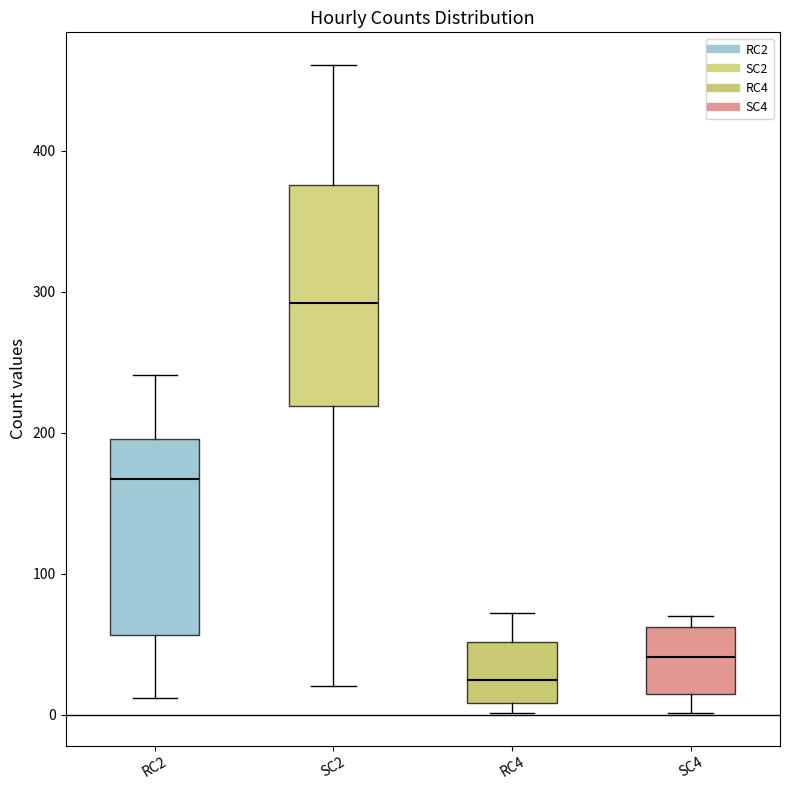

Reading left to right, transcribe this box plot: for each box, give where its median line is, the range the box spans, and where its two whiskers end, as read against the y-axis. The values are not printed on the chart, so give them approximately, as read against the axis.

RC2: median 170, box 60 to 200, whiskers 10 to 240
SC2: median 290, box 220 to 380, whiskers 20 to 460
RC4: median 20, box 10 to 50, whiskers 0 to 70
SC4: median 40, box 10 to 60, whiskers 0 to 70